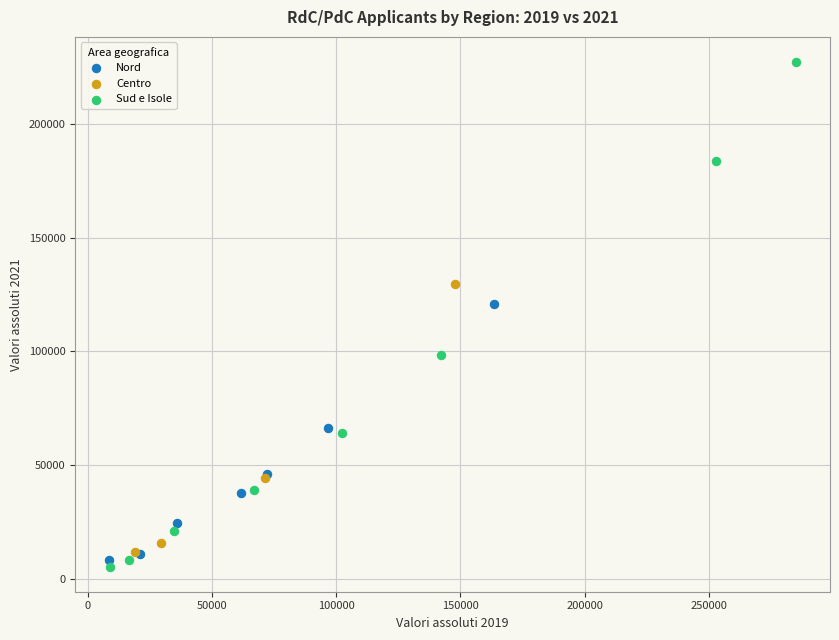

Which series has the widest spread of Y values?

Sud e Isole